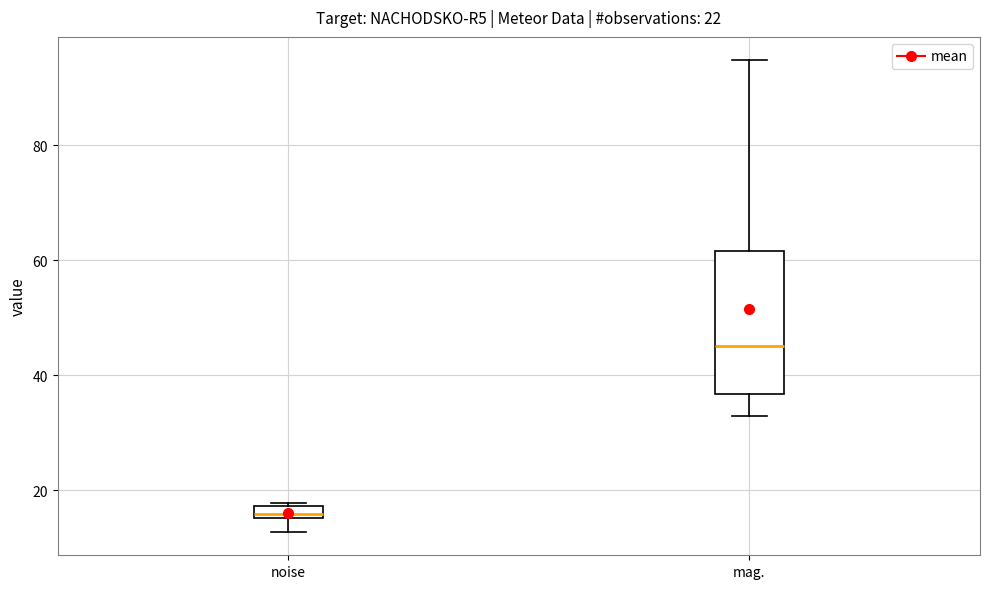

Which box is the tallest, from its lower edge to its upper edge?

mag.